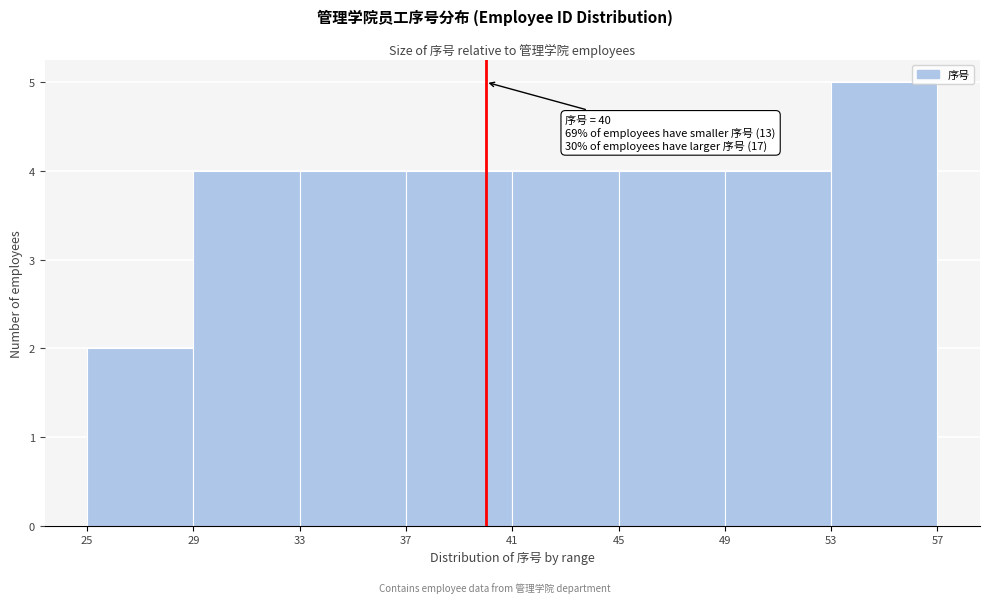

Which range on the x-axis has the tallest bar?

53 to 57